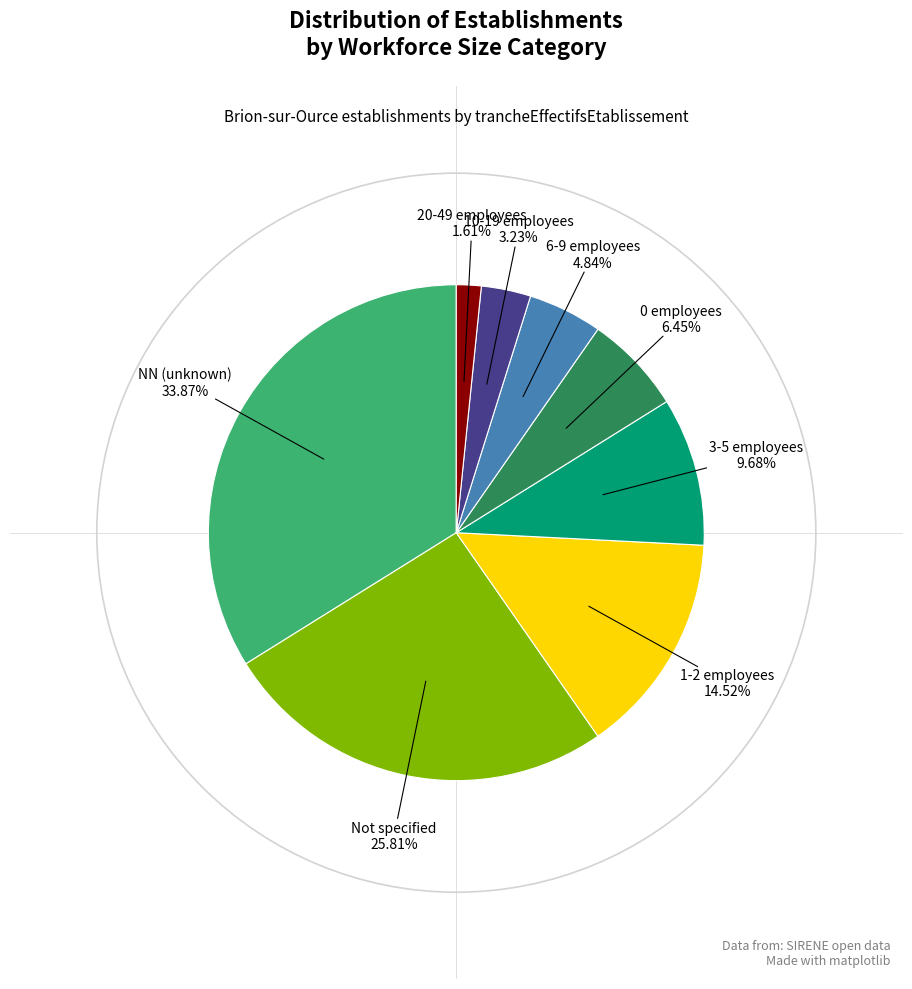

Is there a majority slice in this chart?

No